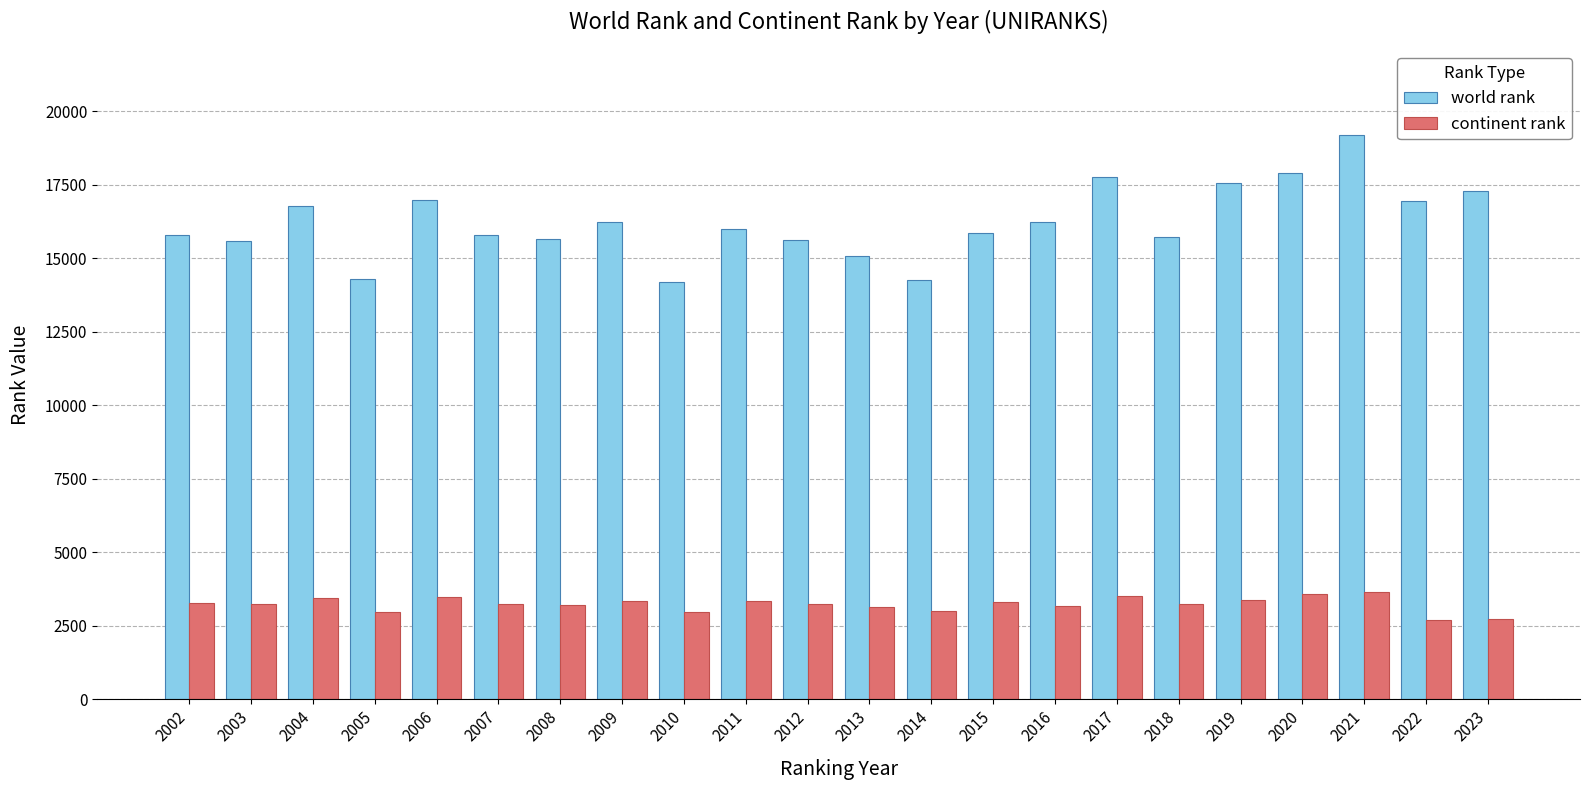

Where does the world rank series first go above 15998?

2004